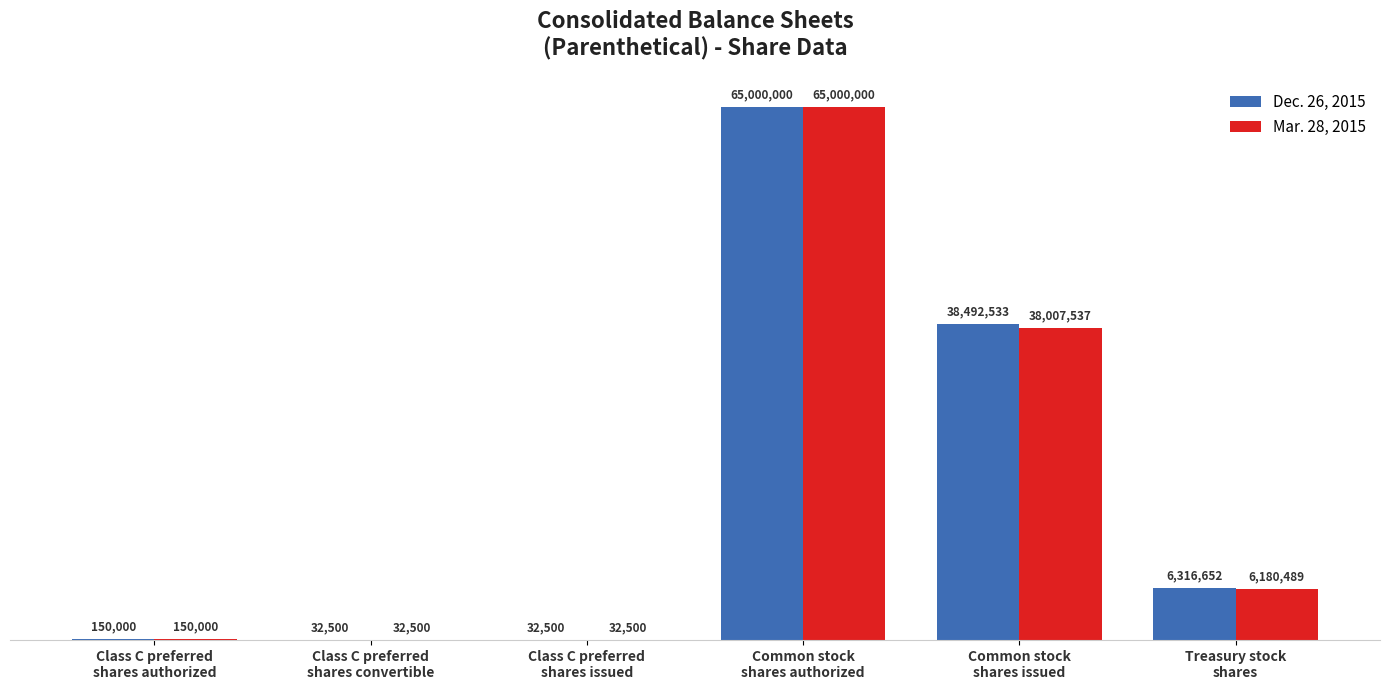

What value does the Dec. 26, 2015 series have at Class C preferred
shares issued?

32500